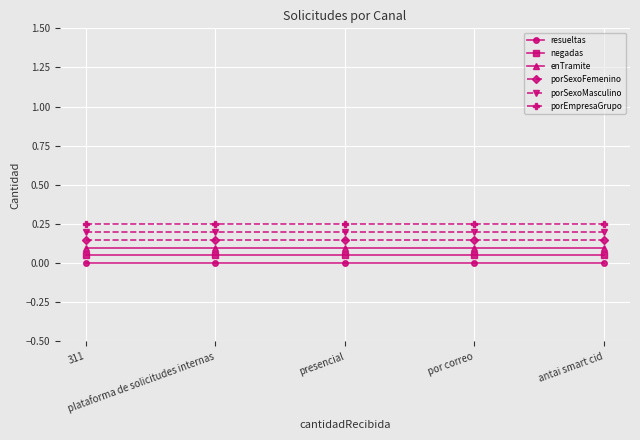

True or false: porSexoMasculino and enTramite cross at least once.

False